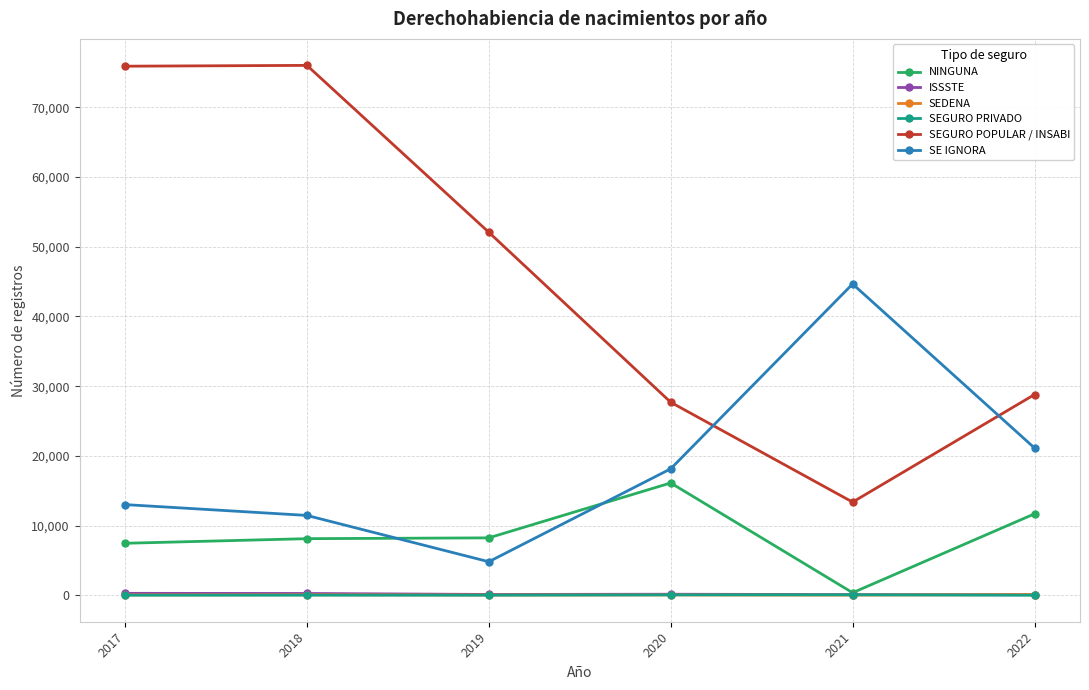

Is the value of SEGURO PRIVADO at 2021 greater than the value of SE IGNORA at 2019?

No